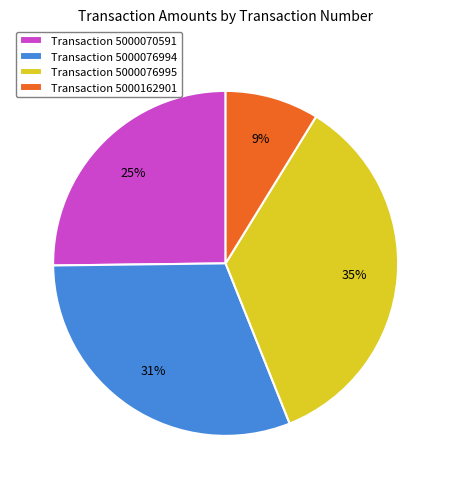

Combined, do Transaction 5000076994 and Transaction 5000070591 account for over 50%?

Yes